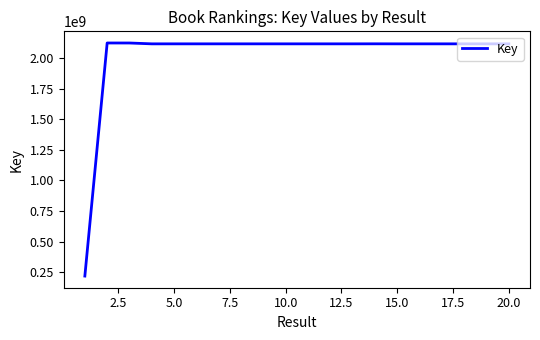

What is the maximum value shown in the chart?

2124886970